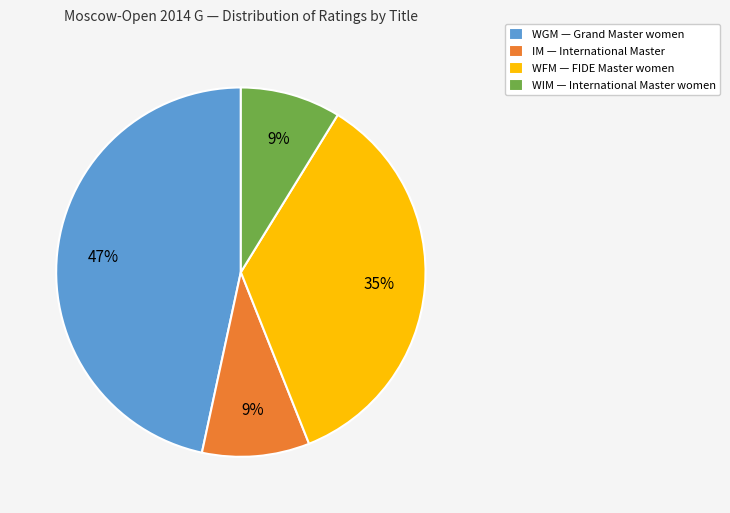

To the nearest percent, what is the difference between the largest and smallest slice percentages?

38%